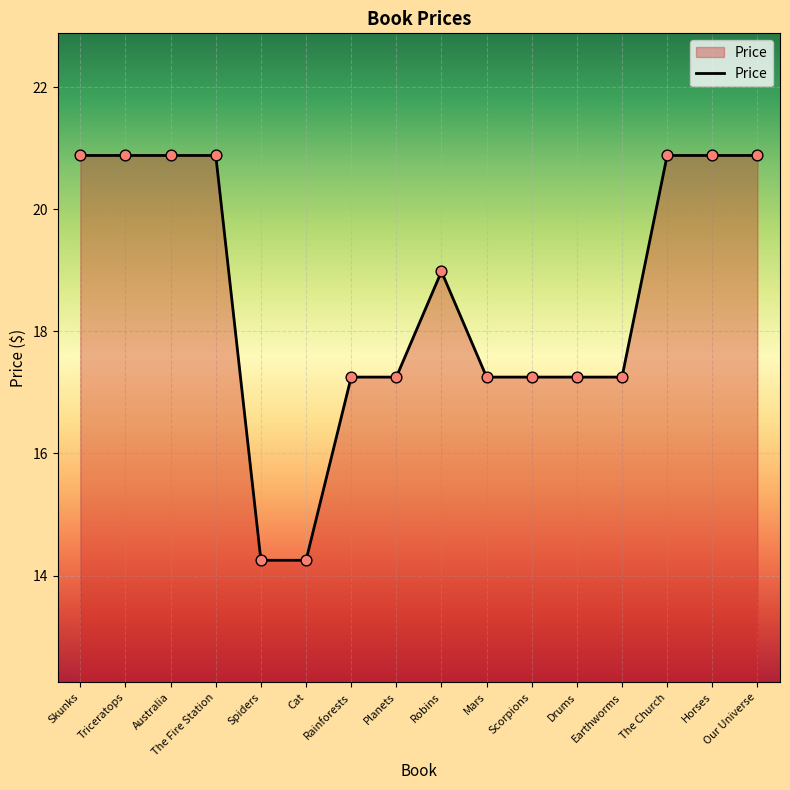

What is the change in value from Drums to The Church?

+3.6